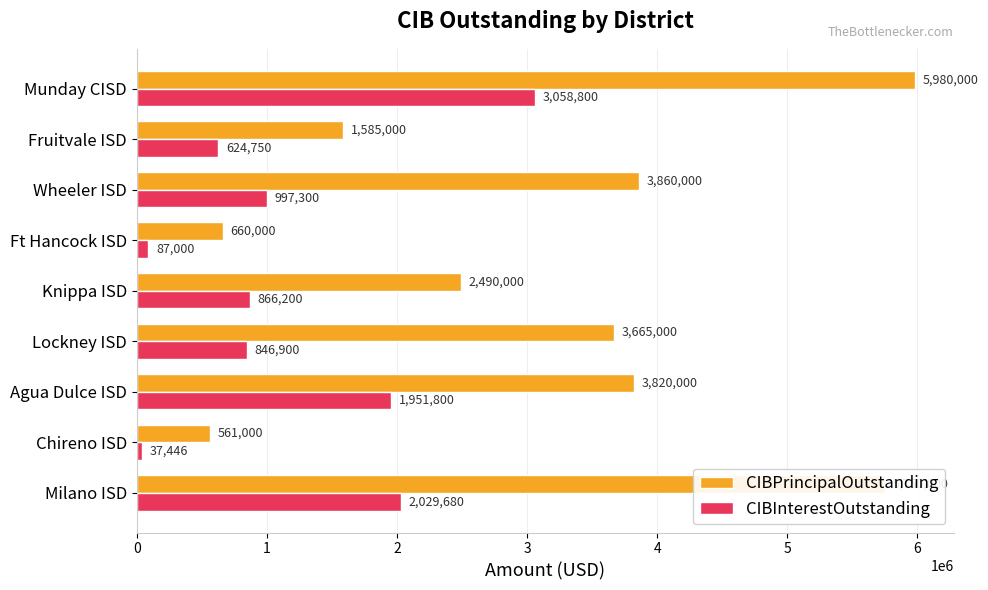

What is the sum of the CIBPrincipalOutstanding values at Fruitvale ISD and Agua Dulce ISD?

5405000.0